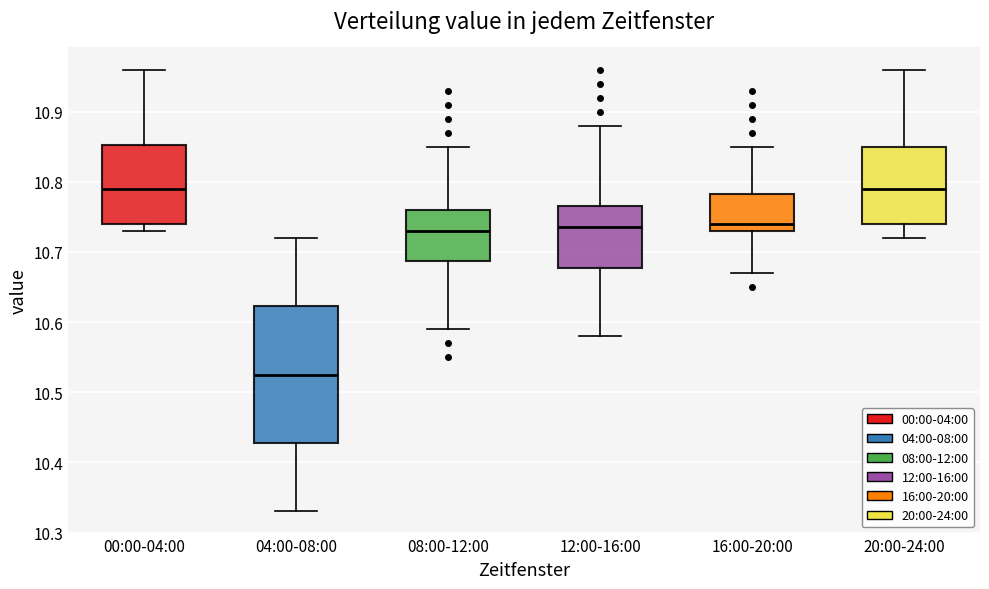

Reading left to right, transcribe this box plot: for each box, give where its median line is, the range the box spans, and where its two whiskers end, as read against the y-axis. The values are not printed on the chart, so give them approximately, as read against the axis.

00:00-04:00: median 10.79, box 10.74 to 10.85, whiskers 10.73 to 10.96
04:00-08:00: median 10.53, box 10.43 to 10.62, whiskers 10.33 to 10.72
08:00-12:00: median 10.73, box 10.69 to 10.76, whiskers 10.59 to 10.85
12:00-16:00: median 10.74, box 10.68 to 10.77, whiskers 10.58 to 10.88
16:00-20:00: median 10.74, box 10.73 to 10.78, whiskers 10.67 to 10.85
20:00-24:00: median 10.79, box 10.74 to 10.85, whiskers 10.72 to 10.96